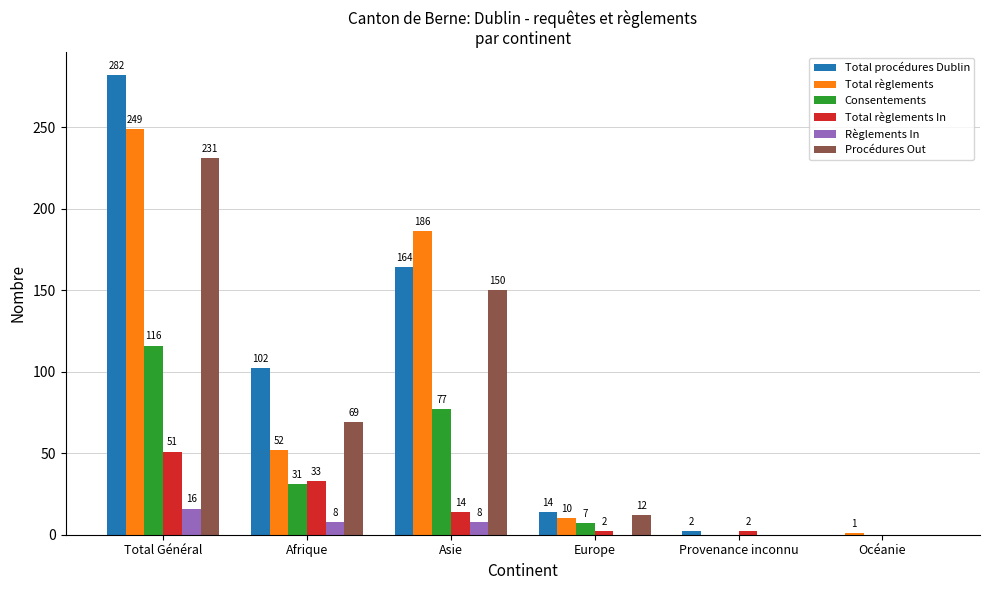

What is the average value of the Règlements In series?

5